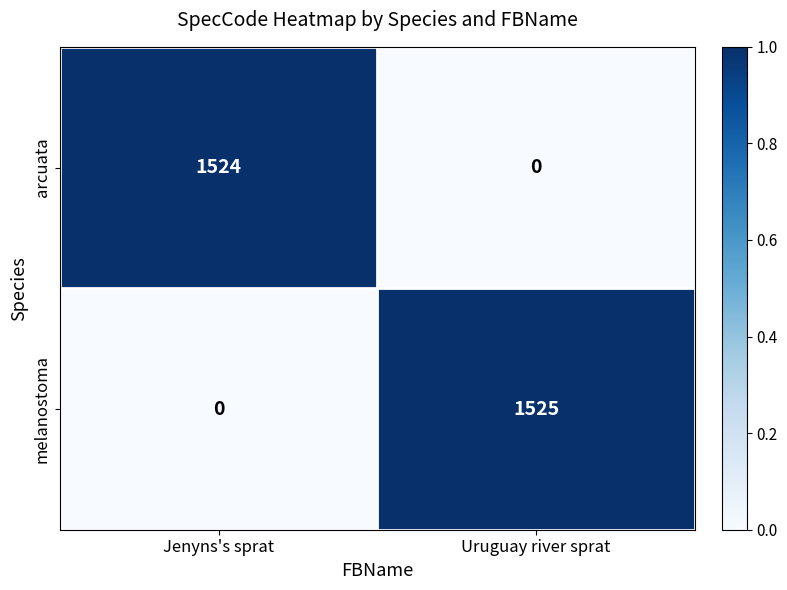

Reading left to right, list all the values displayed in this chart.

arcuata: Jenyns's sprat=1524	Uruguay river sprat=0
melanostoma: Jenyns's sprat=0	Uruguay river sprat=1525